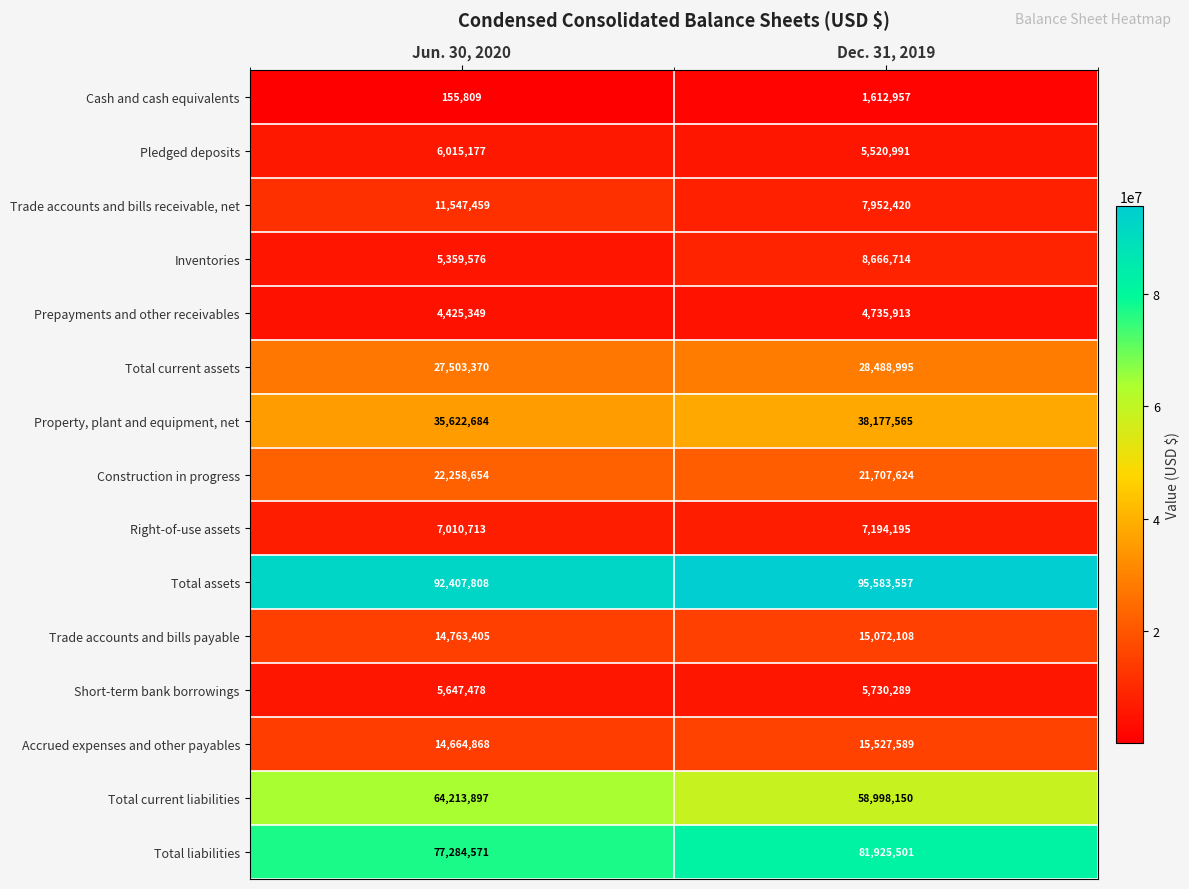

Which series changed the most between Jun. 30, 2020 and Dec. 31, 2019?

Total current liabilities